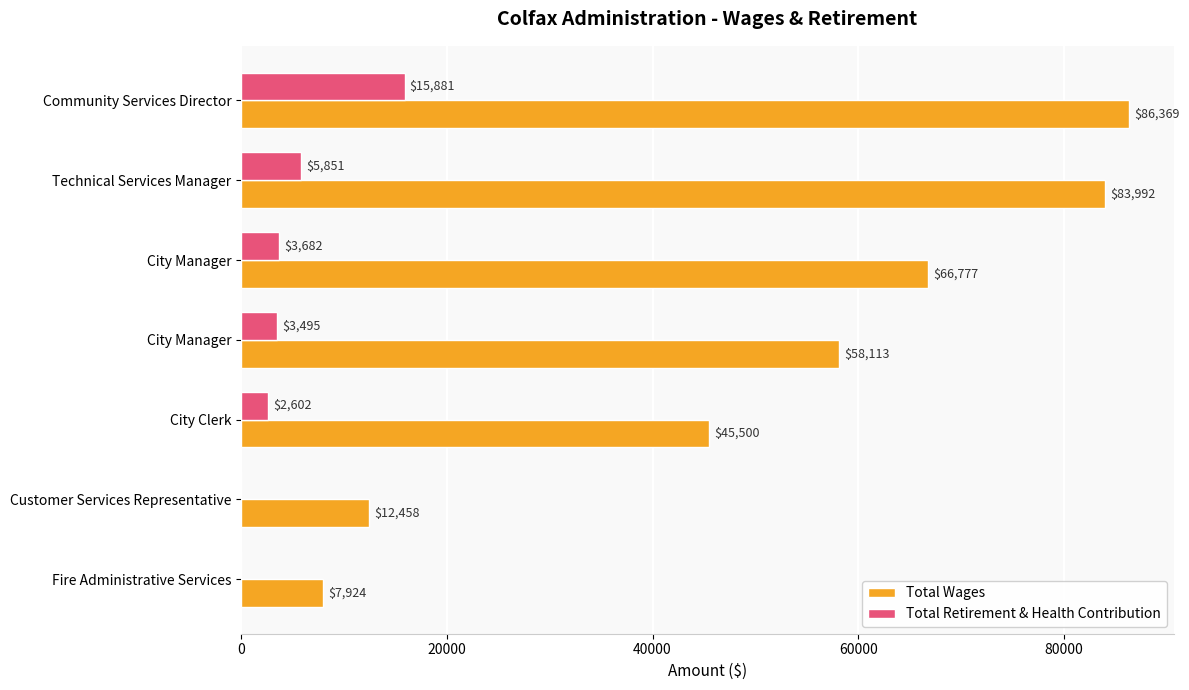

Count the number of data series in this chart.

2